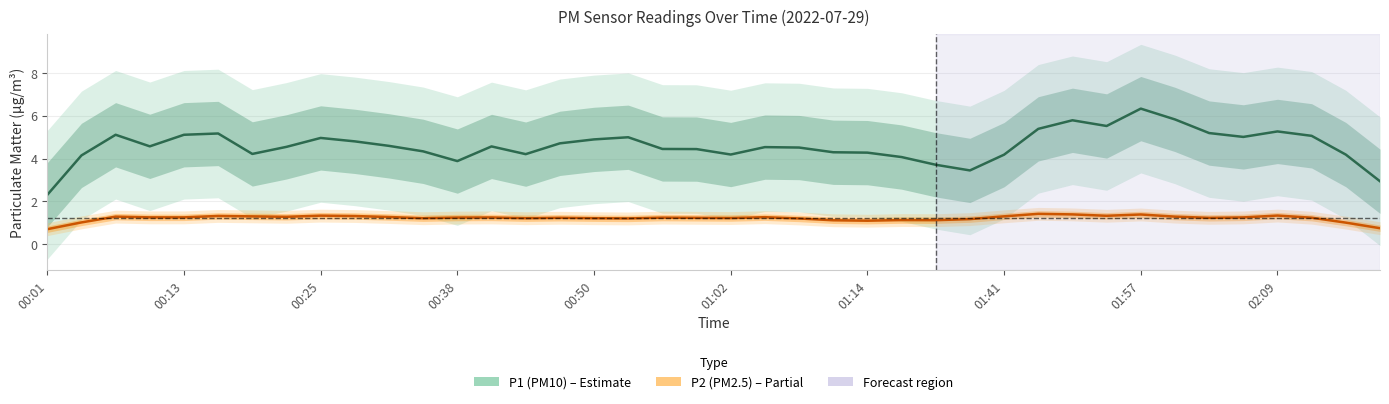

Which has a higher value, 00:29 or 01:47?

01:47